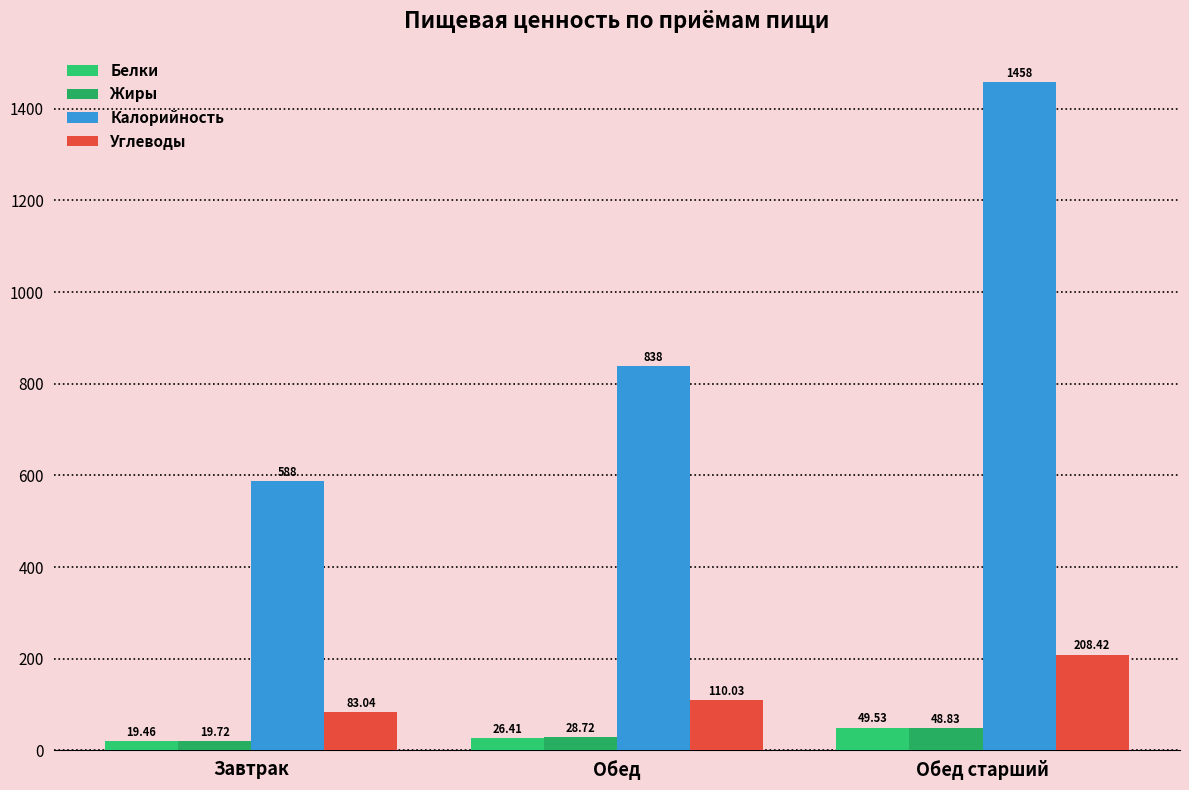

How many bars are there in each group?

4